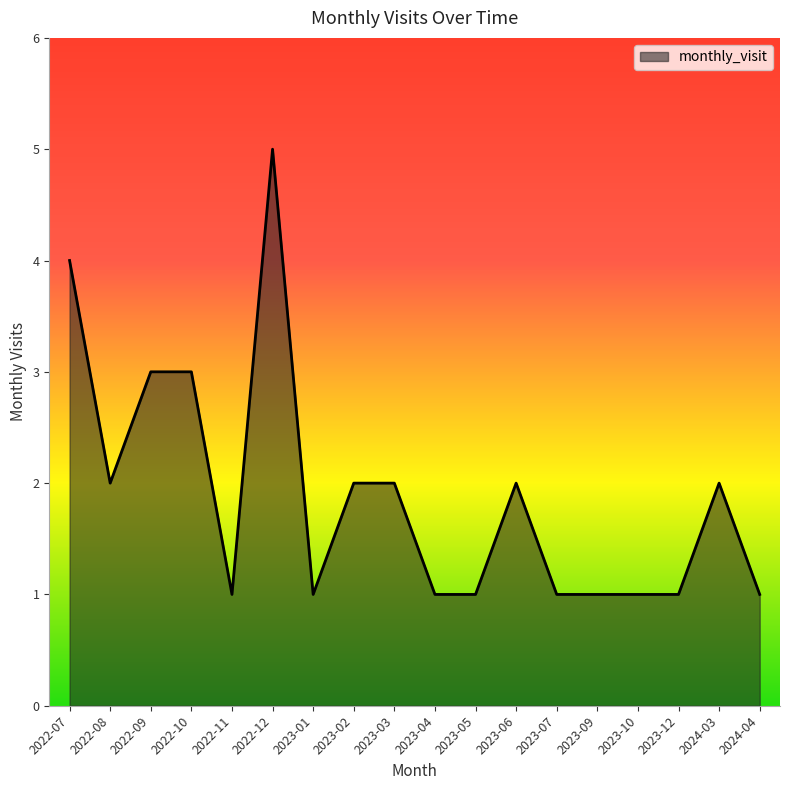

Where is the first local minimum?

2022-08